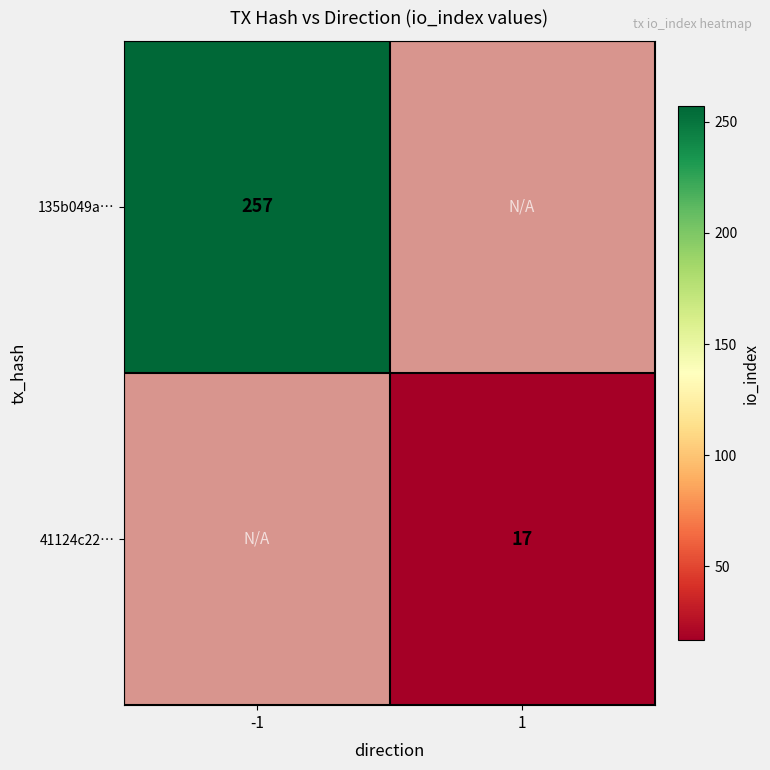

Is the value of 41124c22… at 1 greater than the value of 135b049a… at -1?

No